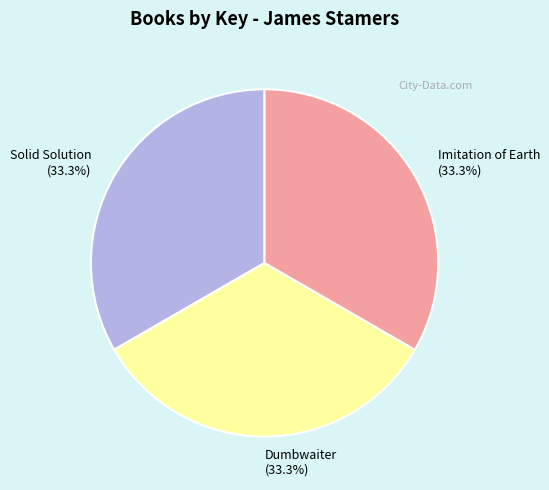

Is it true that Solid Solution is 21% of the pie?

False